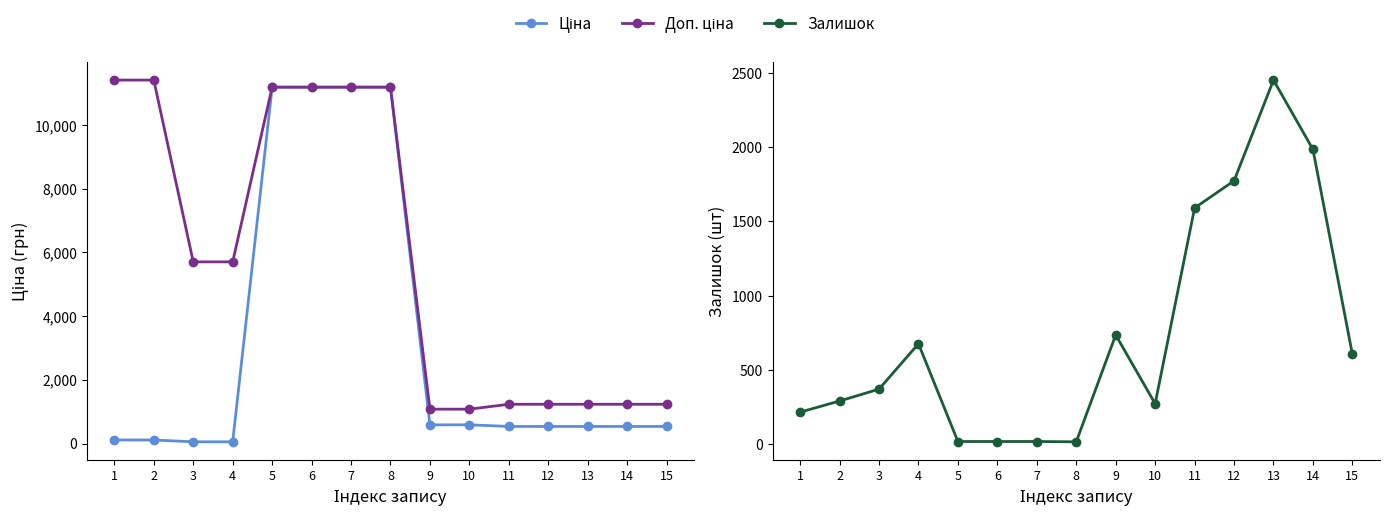

Is the value of Ціна at 8 greater than the value of Залишок at 9?

Yes